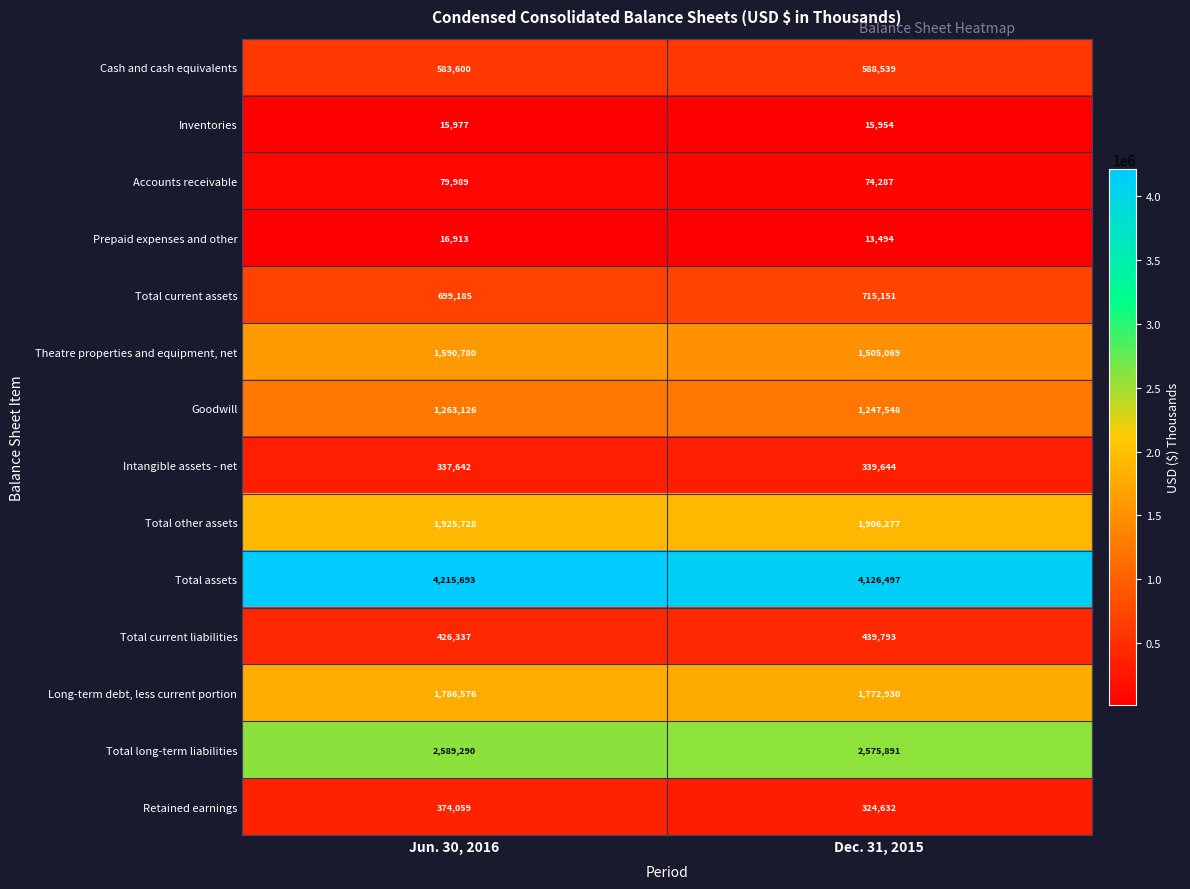

What is the smallest value displayed?

13494